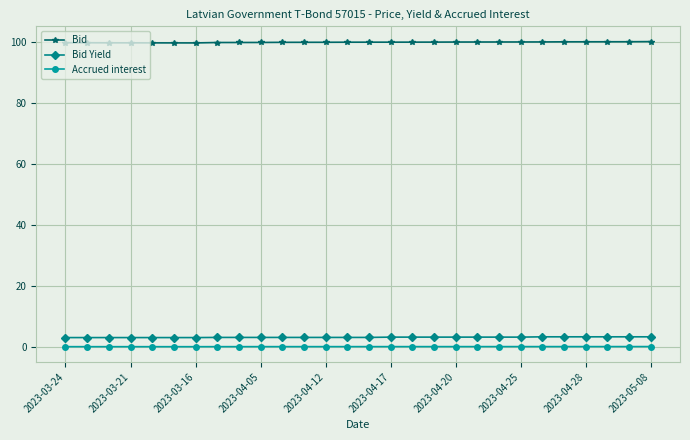

Which series has the largest total across all categories?

Bid